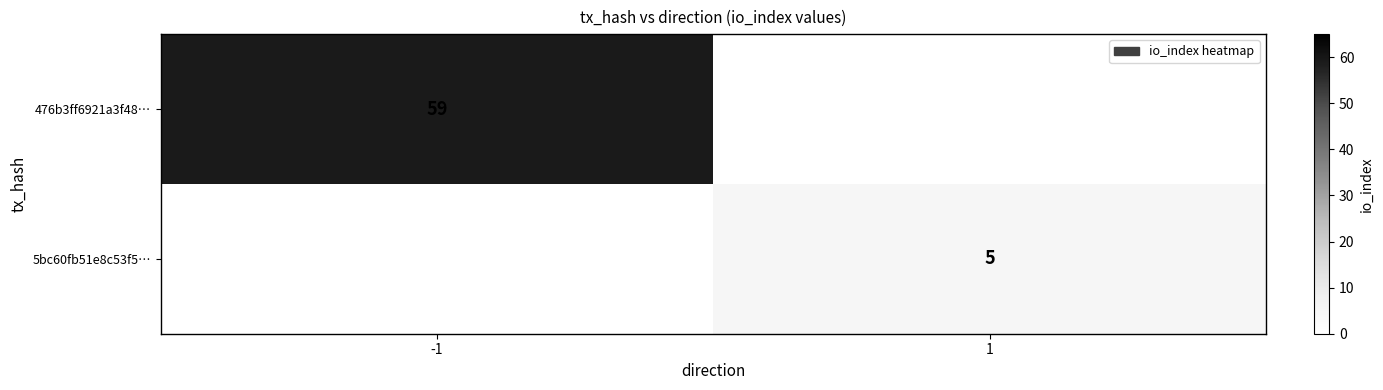

The value of 5bc60fb51e8c53f5… at 1 is 8. True or false?

False